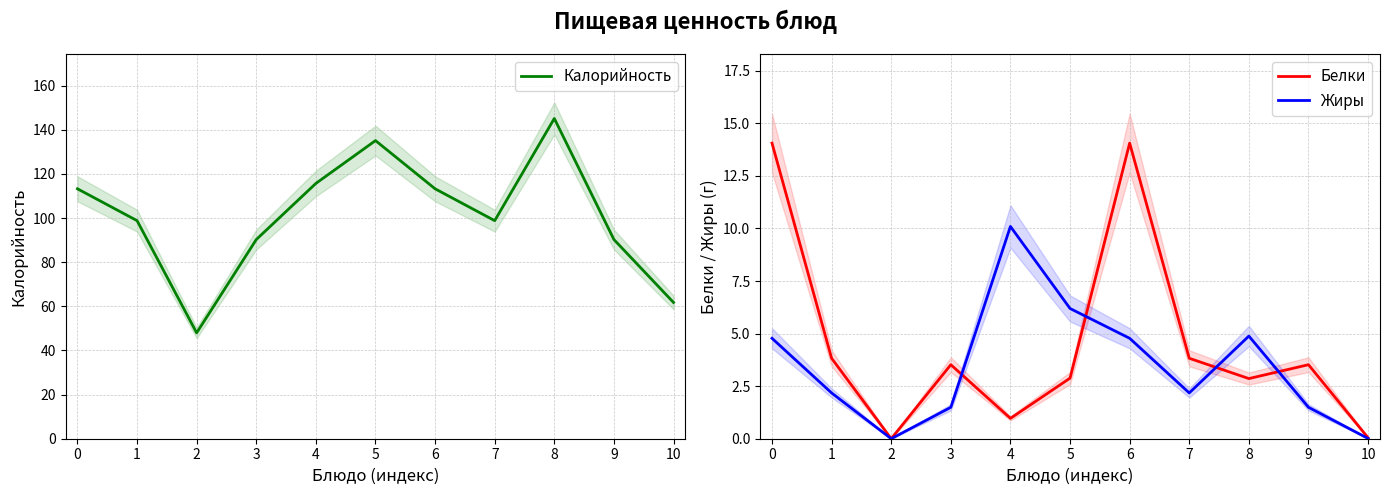

Which series has the largest range (max minus min)?

Калорийность